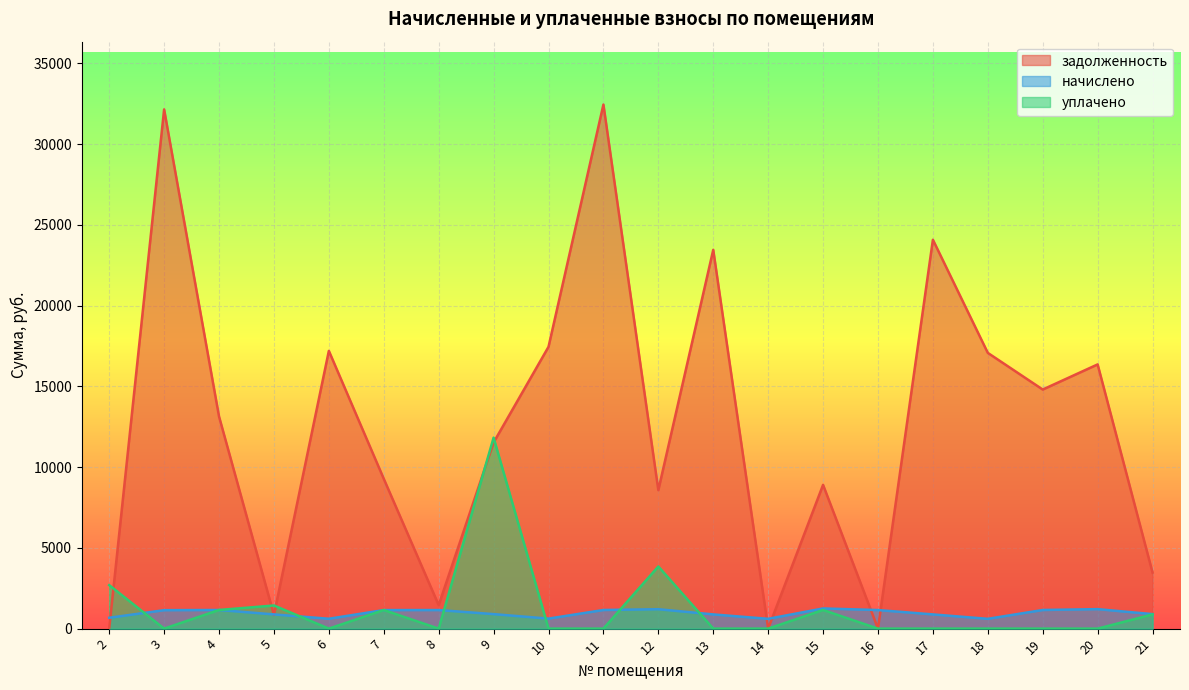

How many categories are shown in the chart?

20